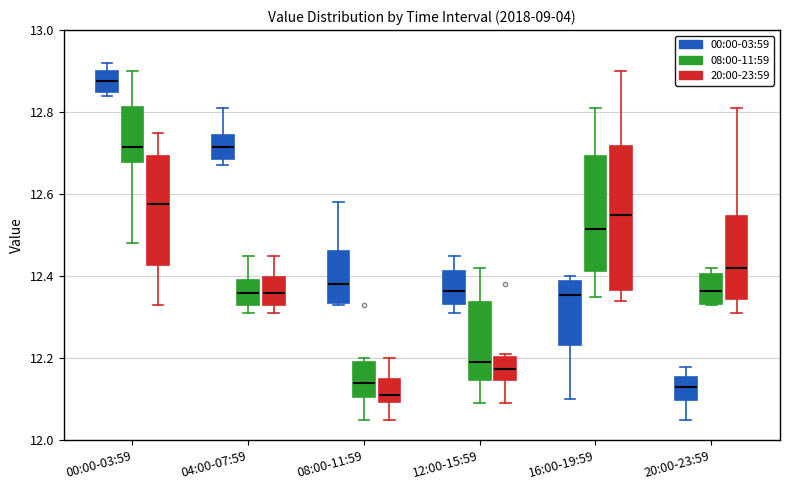

Reading left to right, transcribe this box plot: for each box, give where its median line is, the range the box spans, and where its two whiskers end, as read against the y-axis. The values are not printed on the chart, so give them approximately, as read against the axis.

00:00-03:59 (00:00-03:59): median 12.88, box 12.86 to 12.90, whiskers 12.84 to 12.92
00:00-03:59 (08:00-11:59): median 12.72, box 12.68 to 12.82, whiskers 12.48 to 12.90
00:00-03:59 (20:00-23:59): median 12.58, box 12.42 to 12.70, whiskers 12.34 to 12.76
04:00-07:59 (00:00-03:59): median 12.72, box 12.68 to 12.74, whiskers 12.68 (just below the box's lower edge) to 12.82
04:00-07:59 (08:00-11:59): median 12.36, box 12.34 to 12.40, whiskers 12.32 to 12.46
04:00-07:59 (20:00-23:59): median 12.36, box 12.34 to 12.40, whiskers 12.32 to 12.46
08:00-11:59 (00:00-03:59): median 12.38, box 12.34 to 12.46, whiskers 12.34 to 12.58
08:00-11:59 (08:00-11:59): median 12.14, box 12.10 to 12.20, whiskers 12.06 to 12.20 (just above the box's upper edge)
08:00-11:59 (20:00-23:59): median 12.12, box 12.10 to 12.16, whiskers 12.06 to 12.20
12:00-15:59 (00:00-03:59): median 12.36, box 12.34 to 12.42, whiskers 12.32 to 12.46
12:00-15:59 (08:00-11:59): median 12.20, box 12.14 to 12.34, whiskers 12.10 to 12.42
12:00-15:59 (20:00-23:59): median 12.18, box 12.14 to 12.20, whiskers 12.10 to 12.22
16:00-19:59 (00:00-03:59): median 12.36, box 12.24 to 12.38, whiskers 12.10 to 12.40
16:00-19:59 (08:00-11:59): median 12.52, box 12.42 to 12.70, whiskers 12.36 to 12.82
16:00-19:59 (20:00-23:59): median 12.56, box 12.36 to 12.72, whiskers 12.34 to 12.90
20:00-23:59 (00:00-03:59): median 12.14, box 12.10 to 12.16, whiskers 12.06 to 12.18
20:00-23:59 (08:00-11:59): median 12.36, box 12.34 to 12.40, whiskers 12.34 to 12.42
20:00-23:59 (20:00-23:59): median 12.42, box 12.34 to 12.54, whiskers 12.32 to 12.82